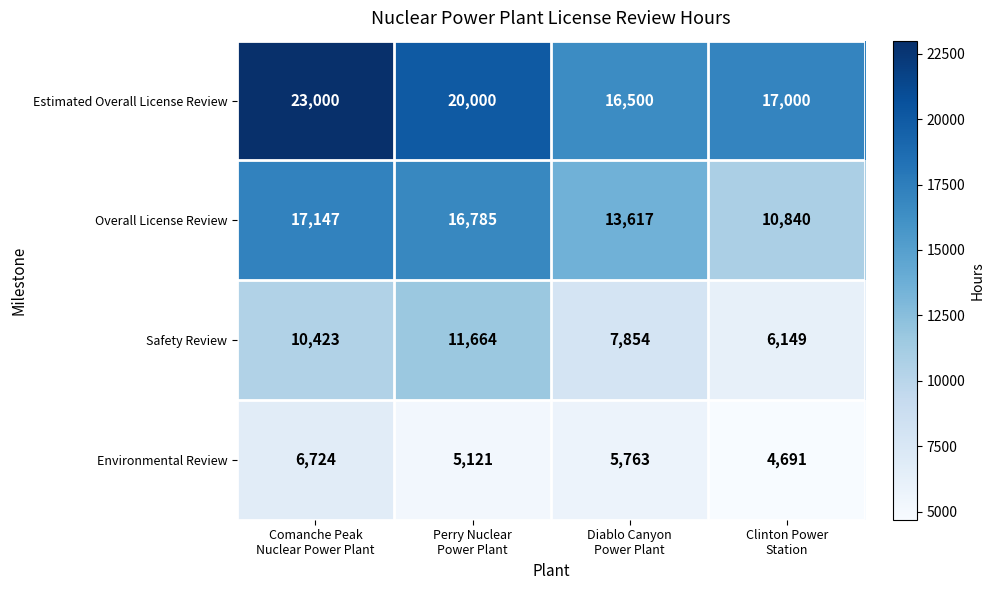

Which series has the largest range (max minus min)?

Estimated Overall License Review